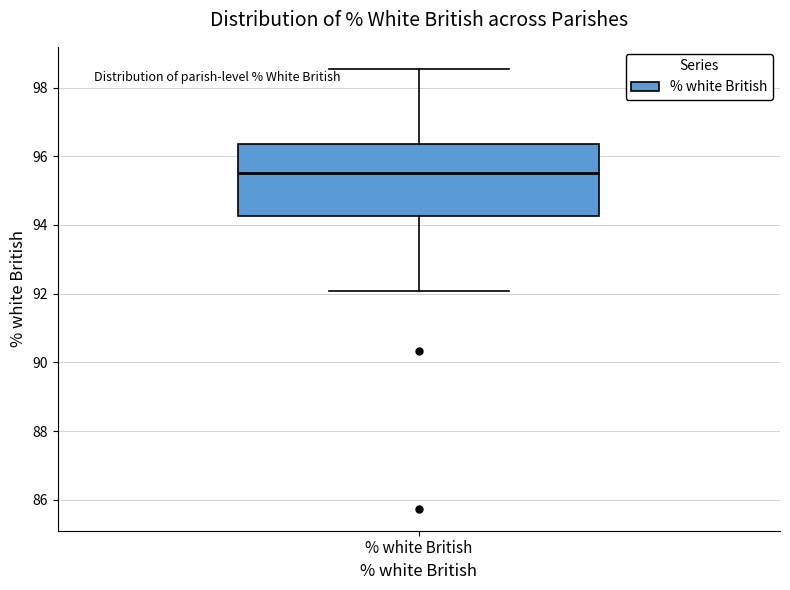

Read this box plot against the y-axis: the position of the median line, the range covered by the box, and the ends of both whiskers. The values are not printed on the chart, so give them approximately, as read against the axis.

median 95.6, box 94.2 to 96.4, whiskers 92.0 to 98.6